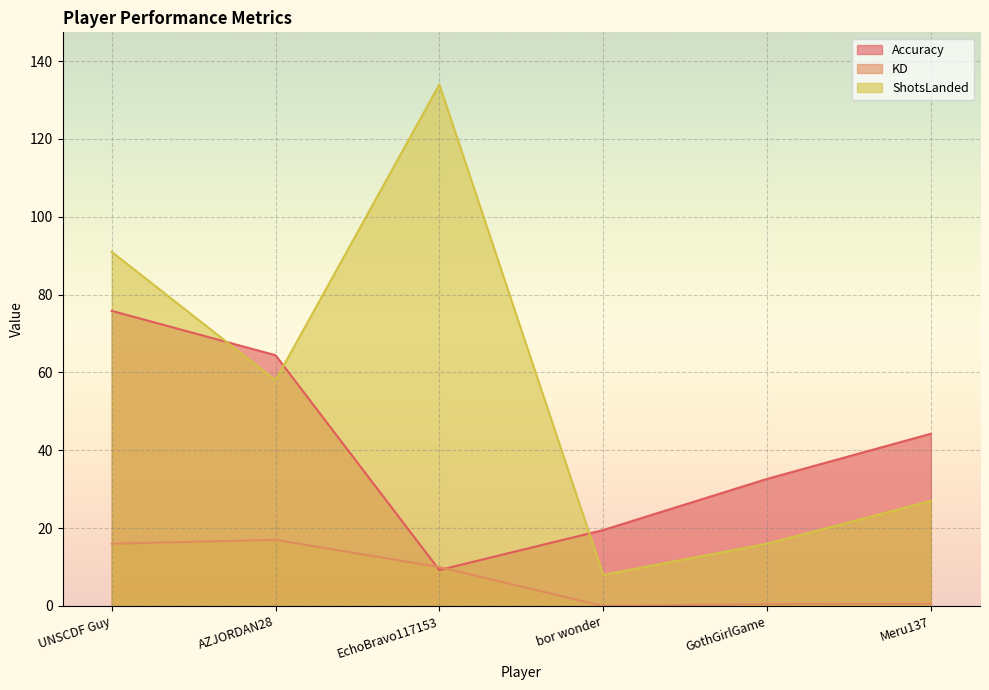

Where is ShotsLanded nearest to the value 71?

AZJORDAN28